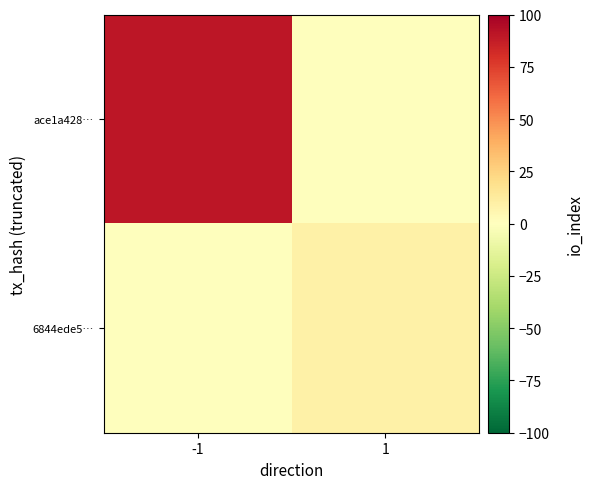

Reading left to right, transcribe all the data shown in this chart.

ace1a428…: -1=90	1=0
6844ede5…: -1=0	1=9